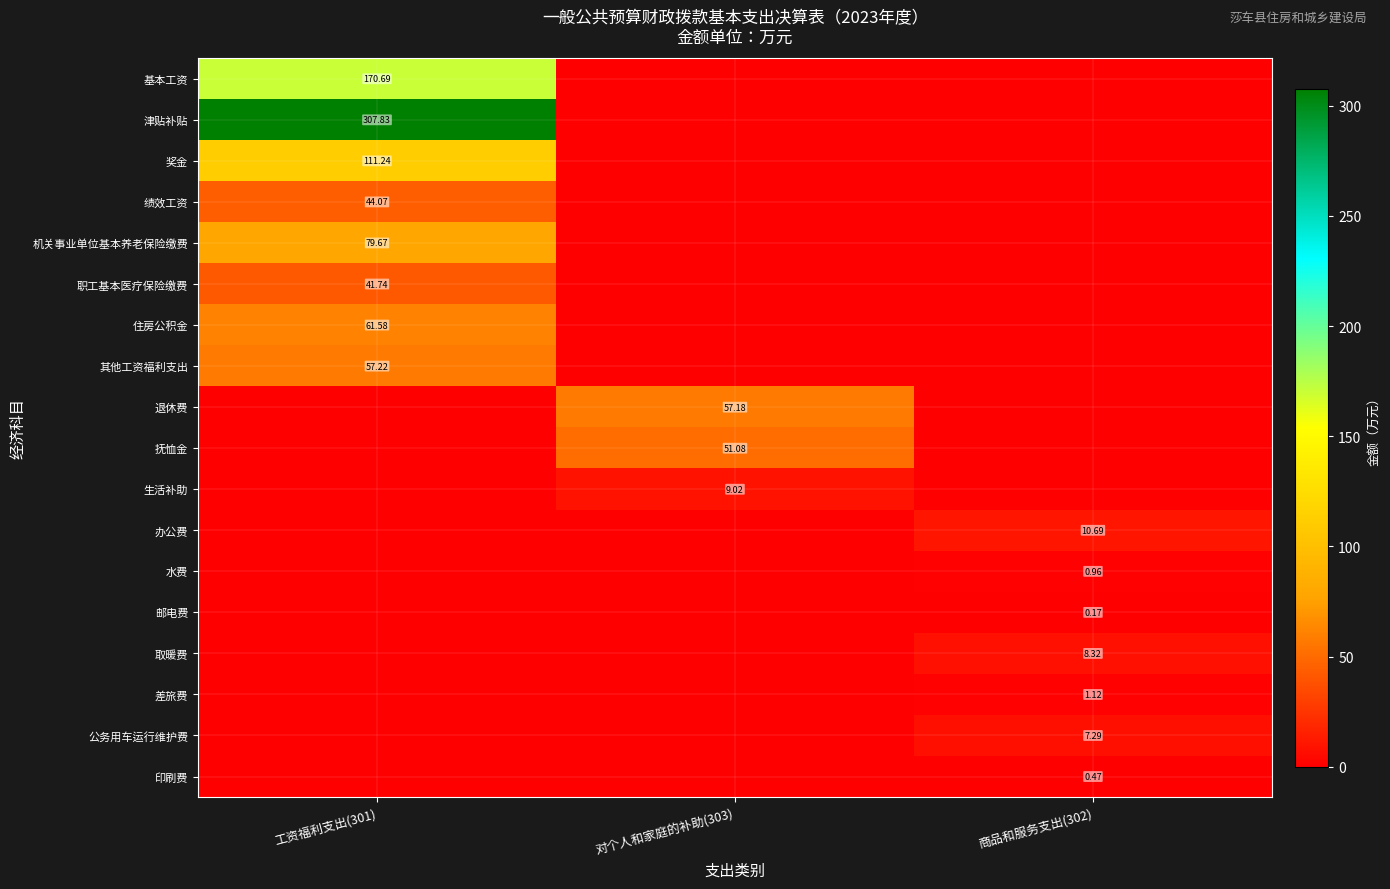

Is the value of 奖金 at 工资福利支出(301) greater than the value of 职工基本医疗保险缴费 at 工资福利支出(301)?

Yes